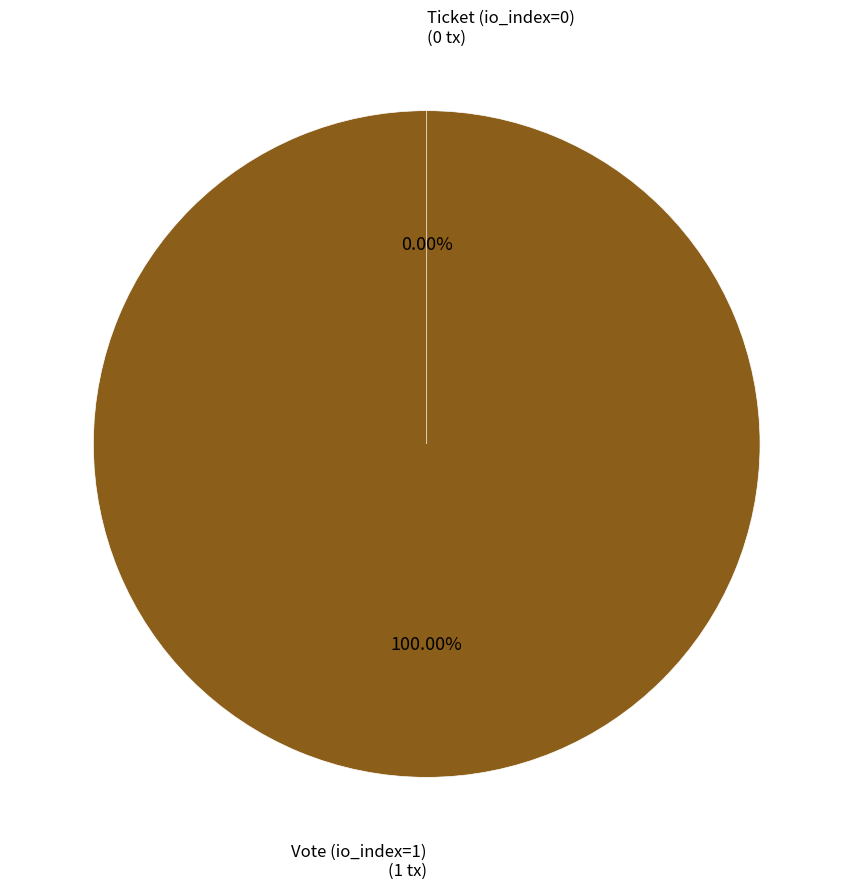

How many slices are in this pie chart?

2